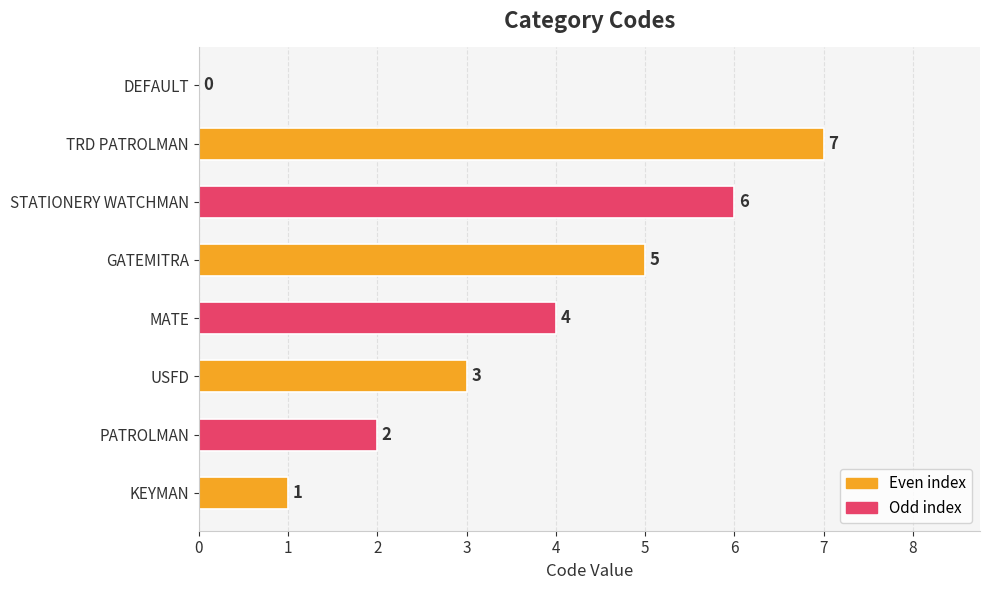

At which category does the chart reach its peak across all series?

TRD PATROLMAN